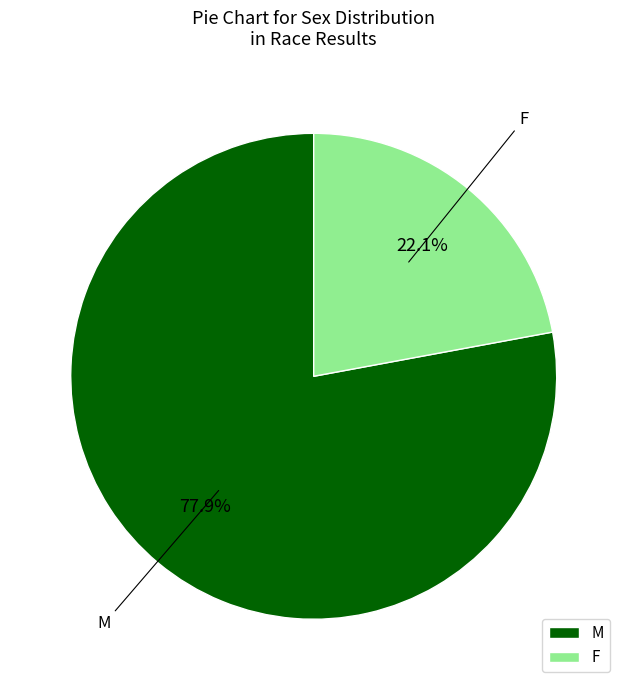

Which has a higher value, M or F?

M